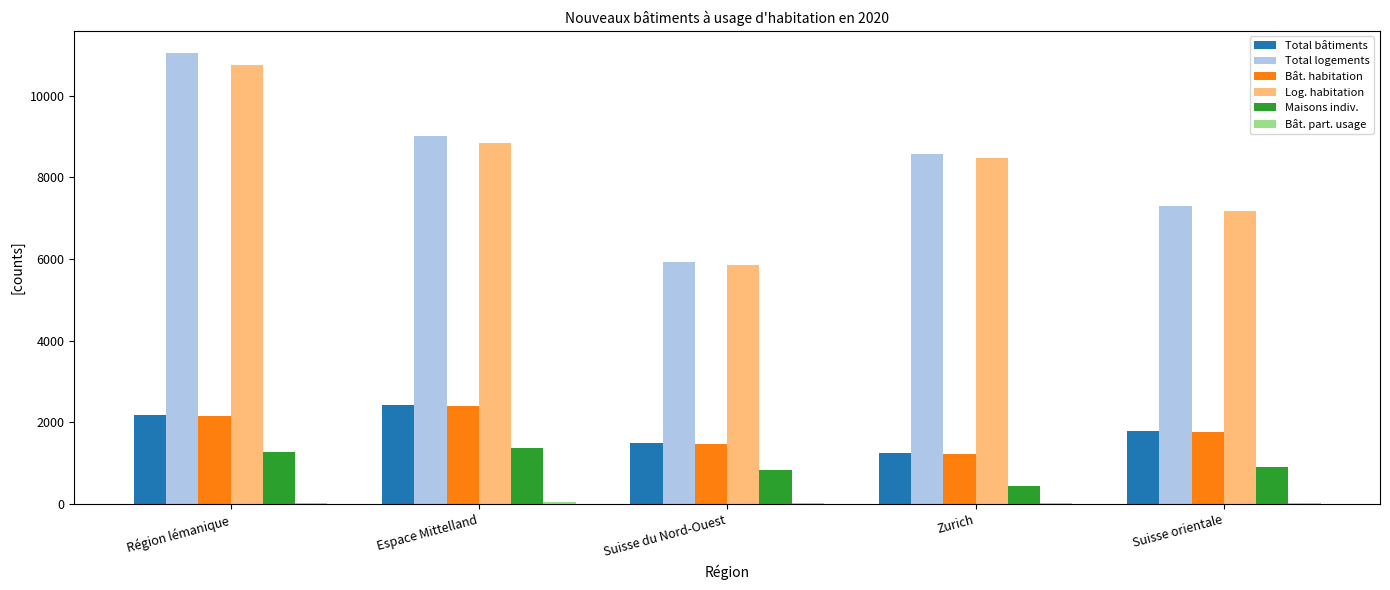

Are the bars horizontal?

No